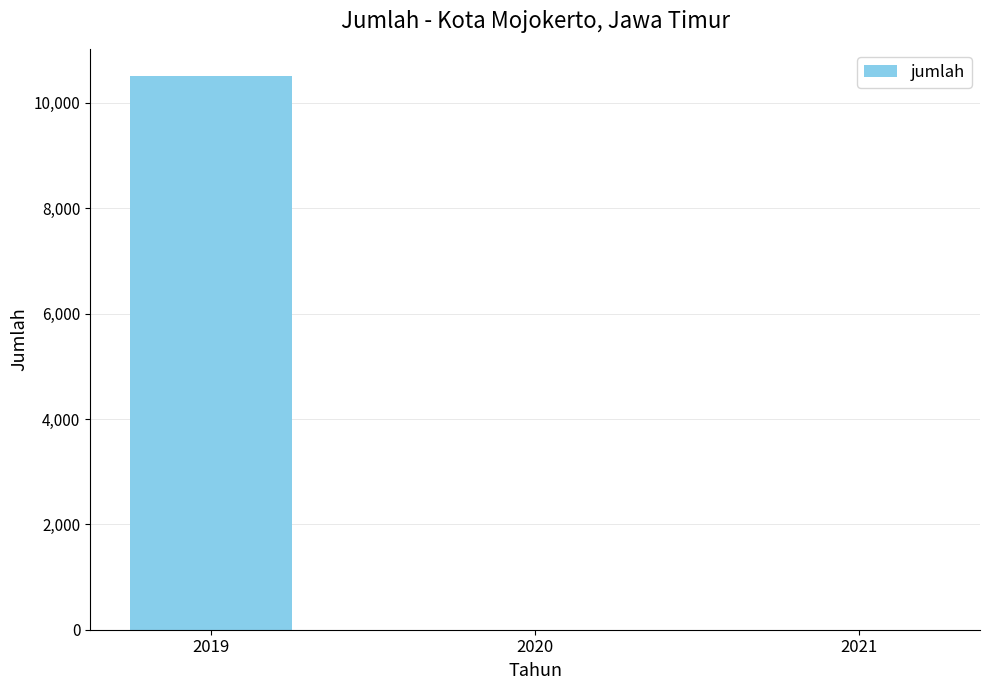

Count the number of categories in the chart.

3